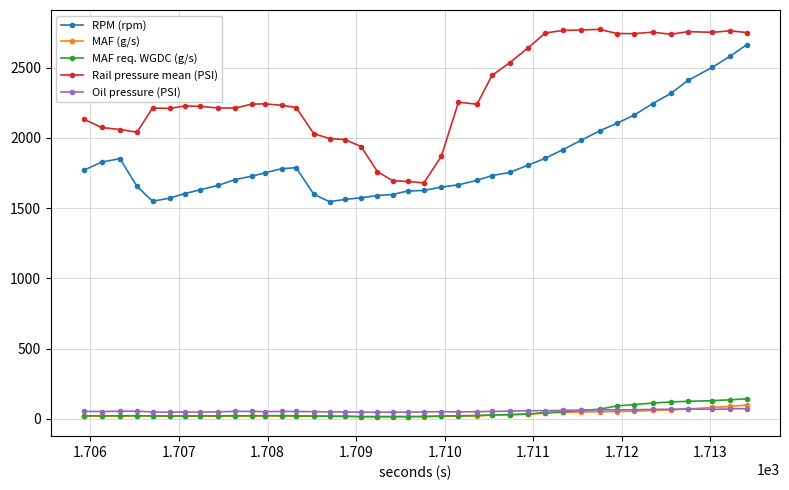

True or false: MAF (g/s) and Rail pressure mean (PSI) cross at least once.

False